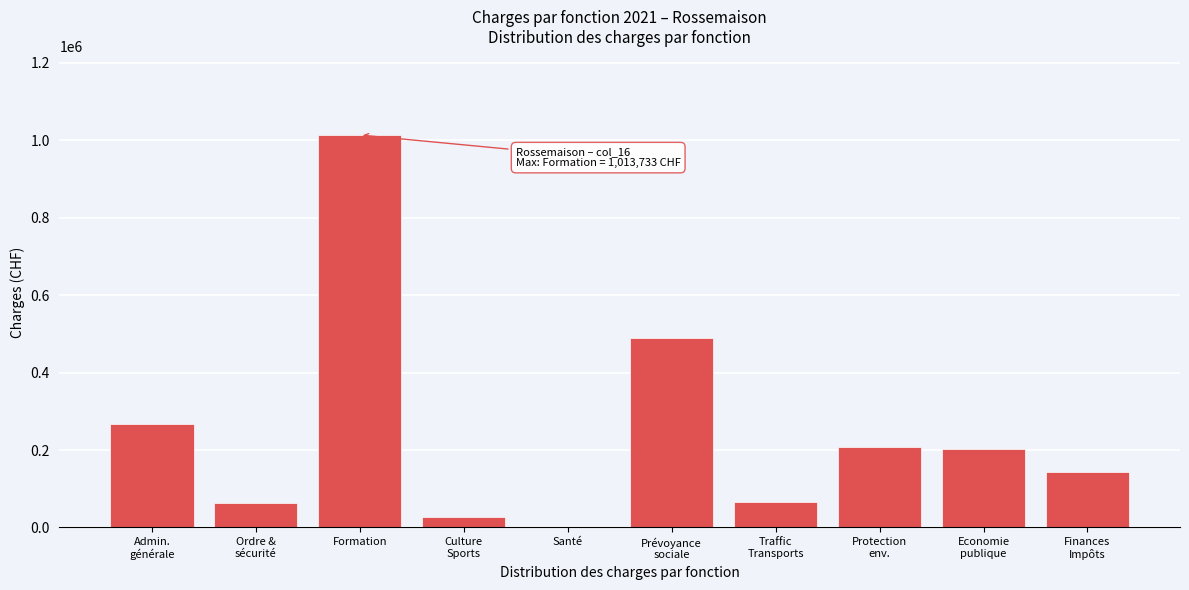

Which label corresponds to the largest value in the chart?

Formation